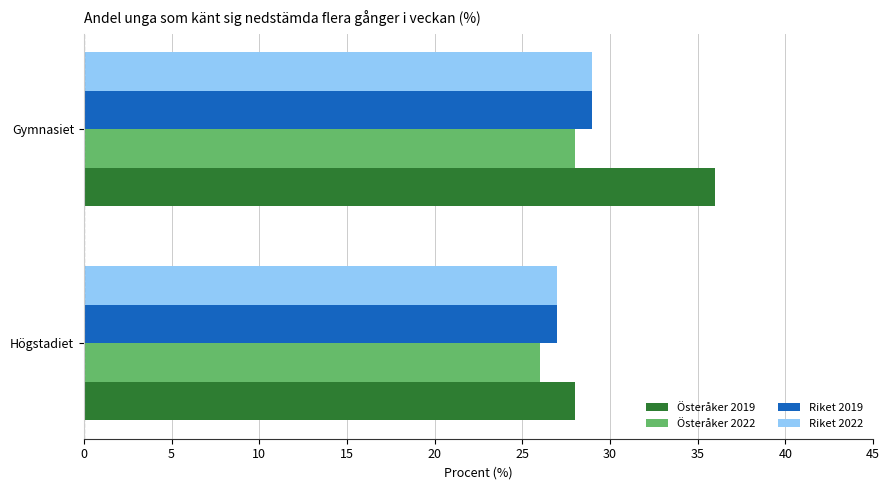

True or false: Riket 2022 has a value of 29 at Gymnasiet.

True